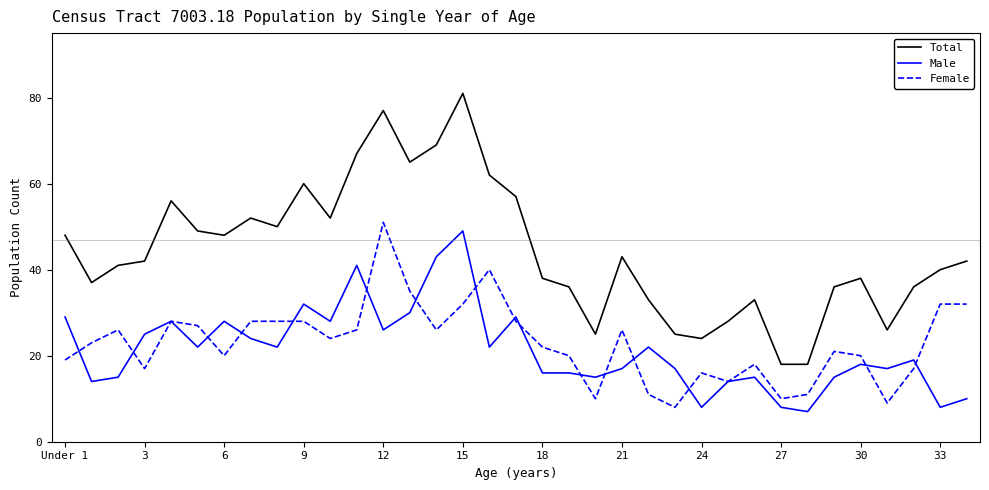

Which series has the largest total across all categories?

Total